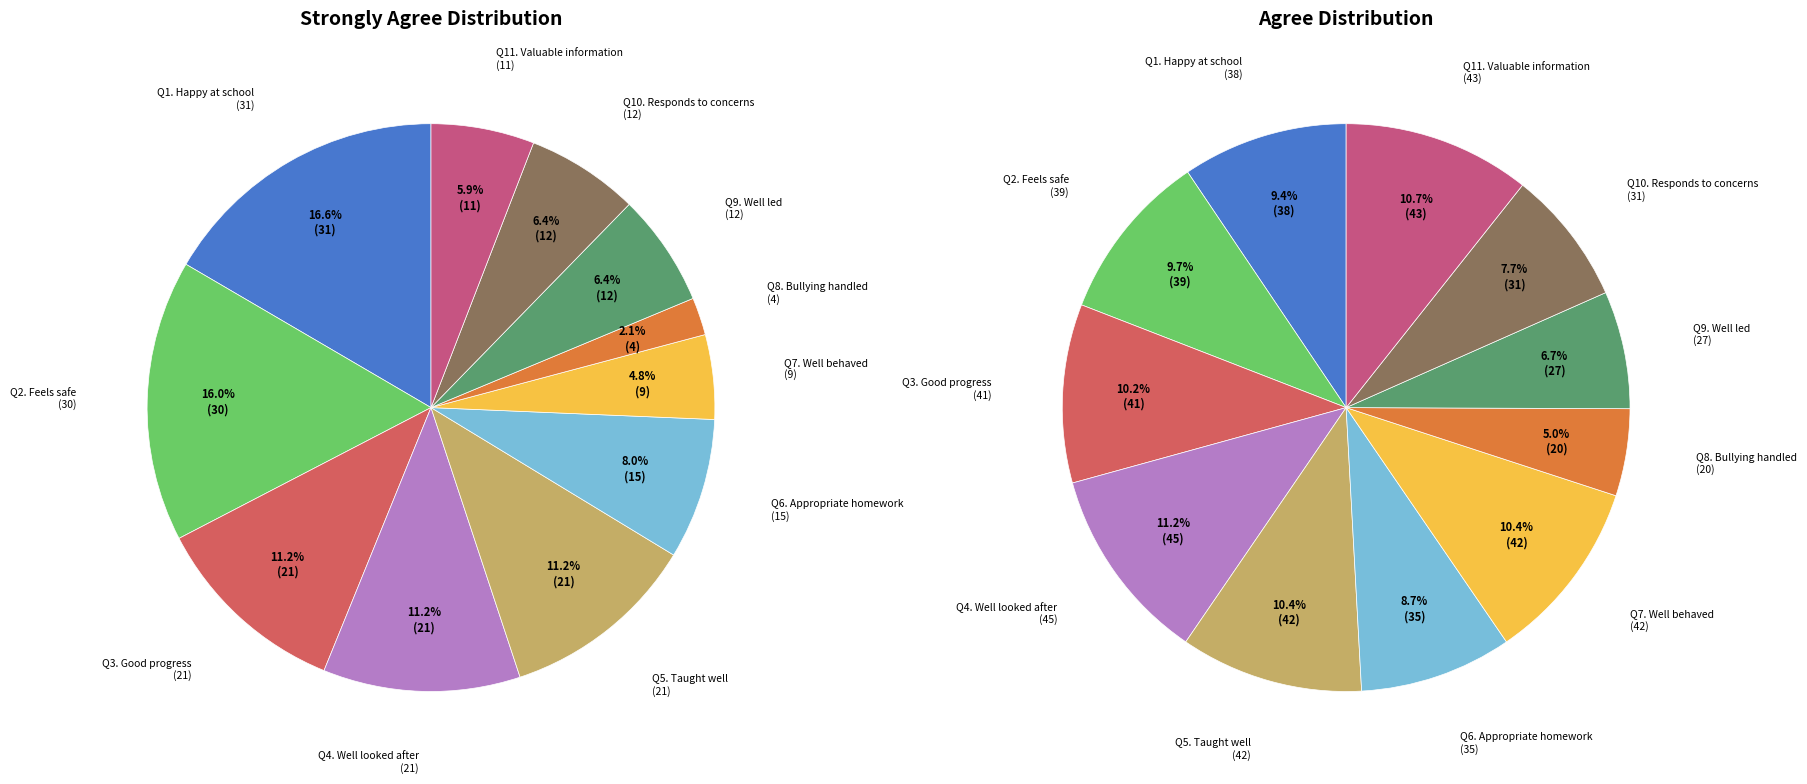

The 5. My child is taught well slice represents 6% of the pie. True or false?

False